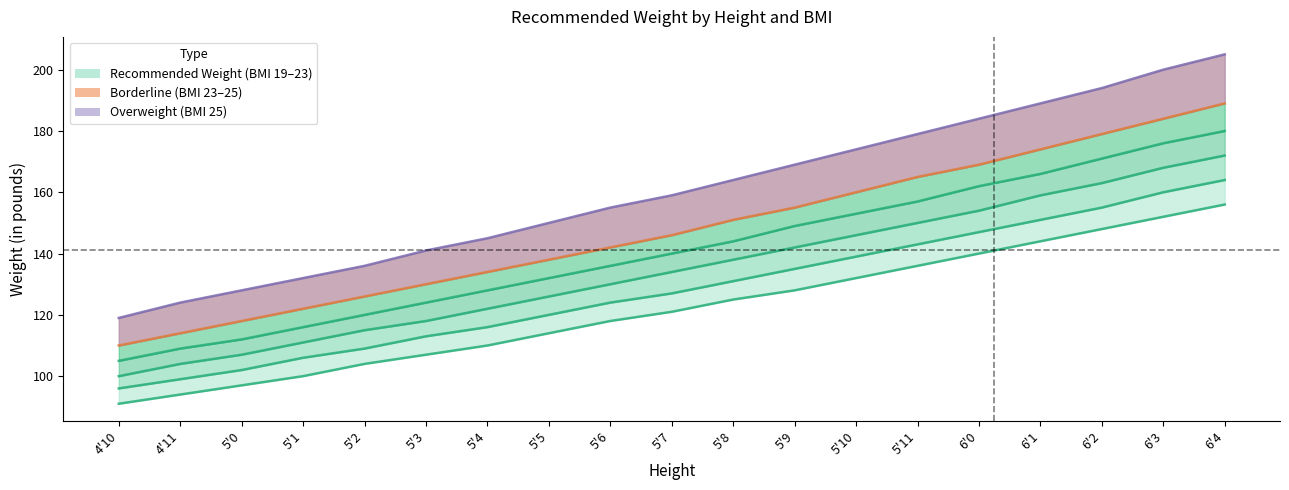

What is the sum of all BMI_22 values?

2680